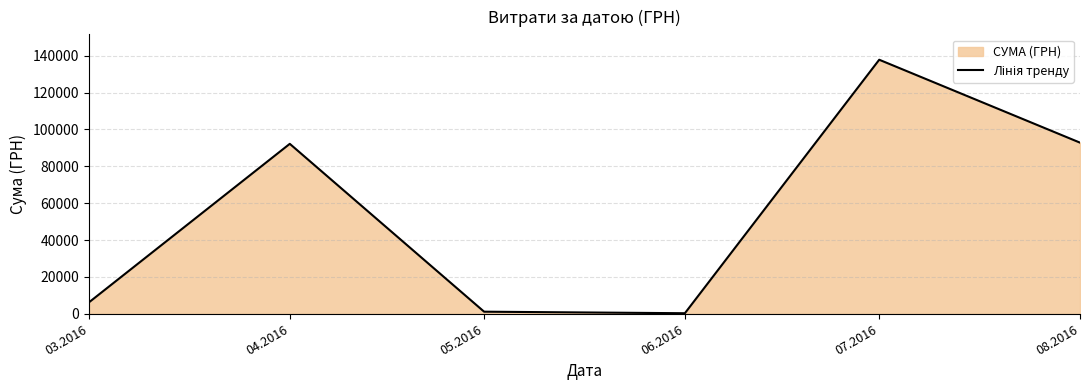

Is it true that the value at 04.2016 is 92212.2?

True